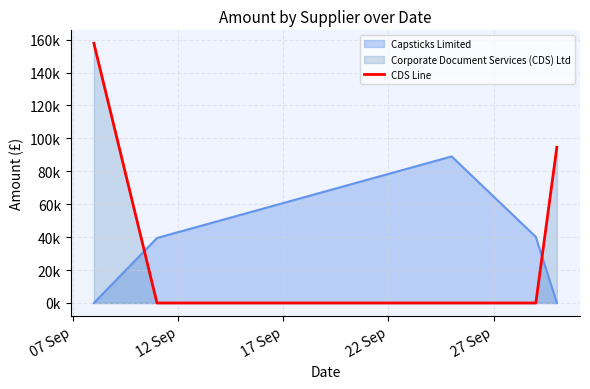

True or false: the data shows 0.0 at 17 Sep.

True